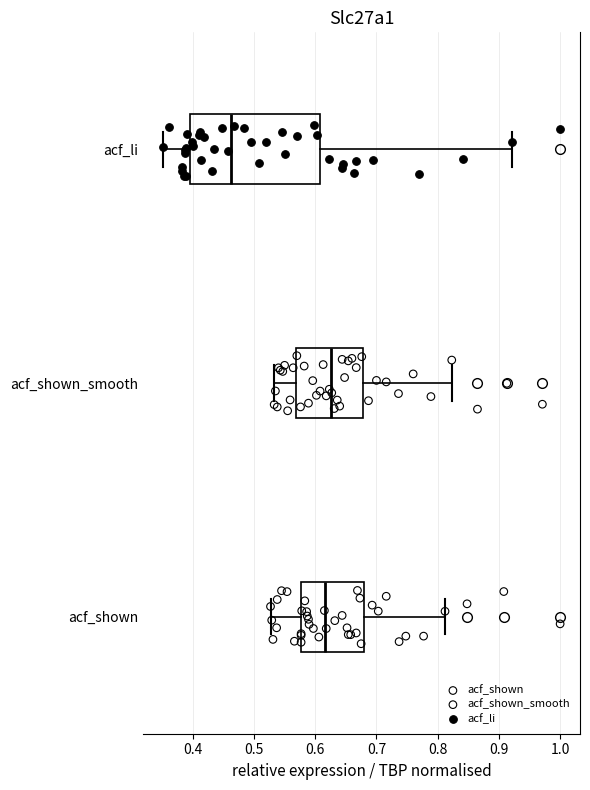

Reading bottom to top, read every box against the x-axis: the position of its median line, the range the box covers, and the ends of its whiskers. The values are not printed on the chart, so give them approximately, as read against the axis.

acf_shown: median 0.62, box 0.58 to 0.68, whiskers 0.53 to 0.81
acf_shown_smooth: median 0.63, box 0.57 to 0.68, whiskers 0.53 to 0.82
acf_li: median 0.46, box 0.40 to 0.61, whiskers 0.35 to 0.92